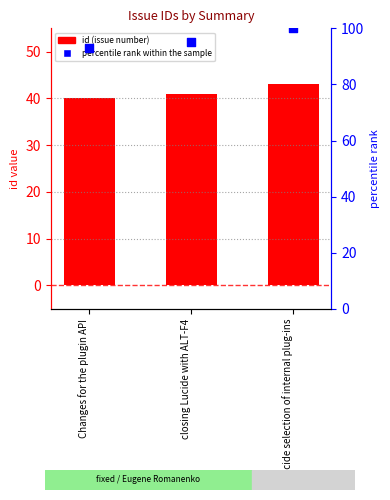

Is the value of percentile rank within the sample at closing Lucide with ALT-F4 greater than the value of id at Lucide selection of internal plug-ins?

Yes